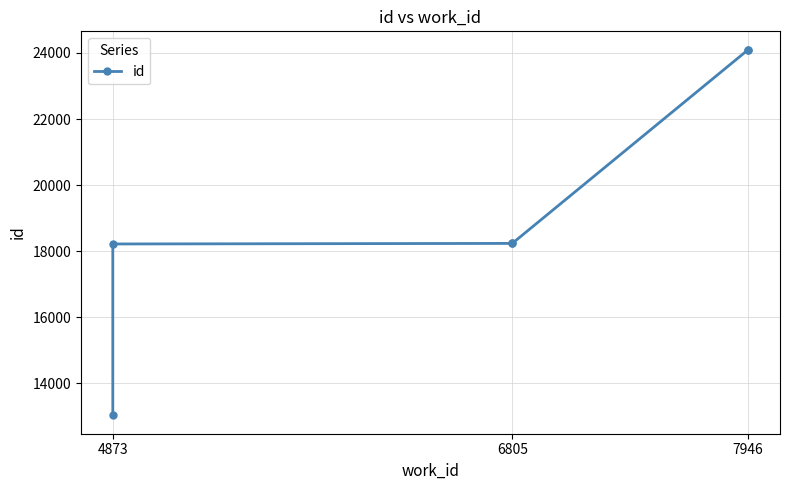

What is the minimum value shown in the chart?

13024